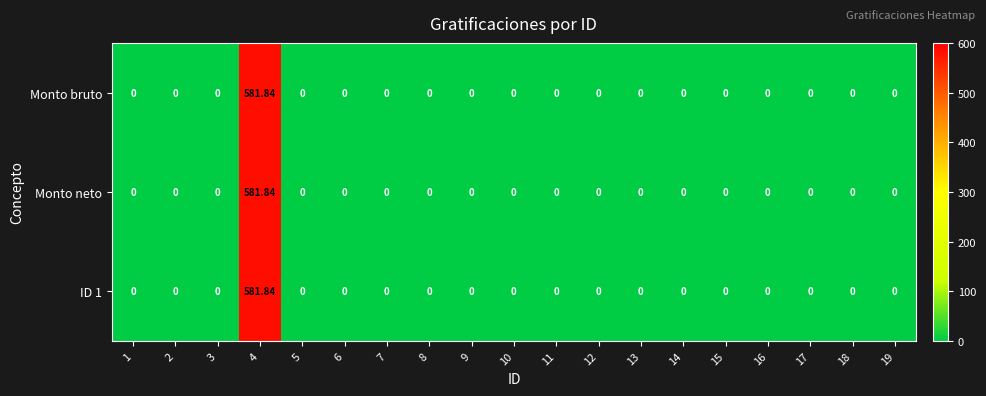

Reading right to left, transcribe all the data shown in this chart.

Monto bruto: 19=0.0	18=0.0	17=0.0	16=0.0	15=0.0	14=0.0	13=0.0	12=0.0	11=0.0	10=0.0	9=0.0	8=0.0	7=0.0	6=0.0	5=0.0	4=581.8	3=0.0	2=0.0	1=0.0
Monto neto: 19=0.0	18=0.0	17=0.0	16=0.0	15=0.0	14=0.0	13=0.0	12=0.0	11=0.0	10=0.0	9=0.0	8=0.0	7=0.0	6=0.0	5=0.0	4=581.8	3=0.0	2=0.0	1=0.0
ID 1: 19=0.0	18=0.0	17=0.0	16=0.0	15=0.0	14=0.0	13=0.0	12=0.0	11=0.0	10=0.0	9=0.0	8=0.0	7=0.0	6=0.0	5=0.0	4=581.8	3=0.0	2=0.0	1=0.0